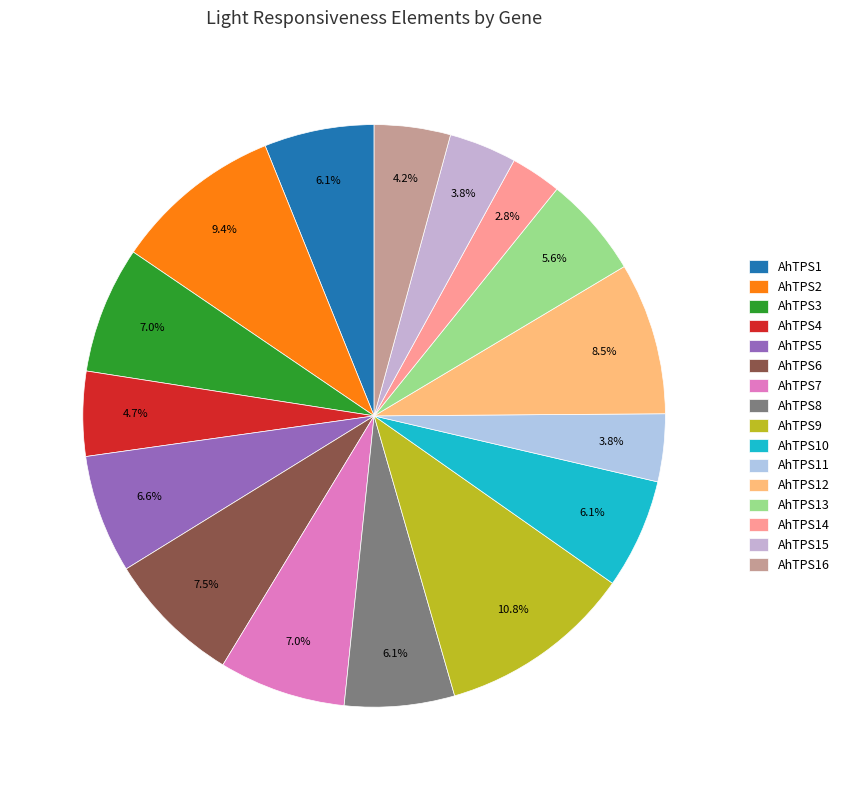

Count the number of slices in the pie.

16